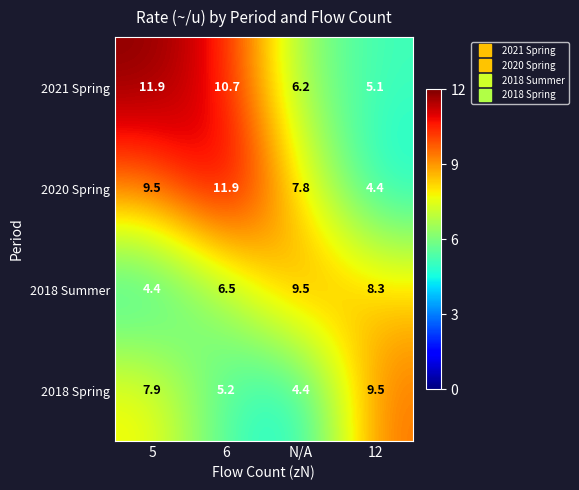

What is the smallest value displayed?

4.4